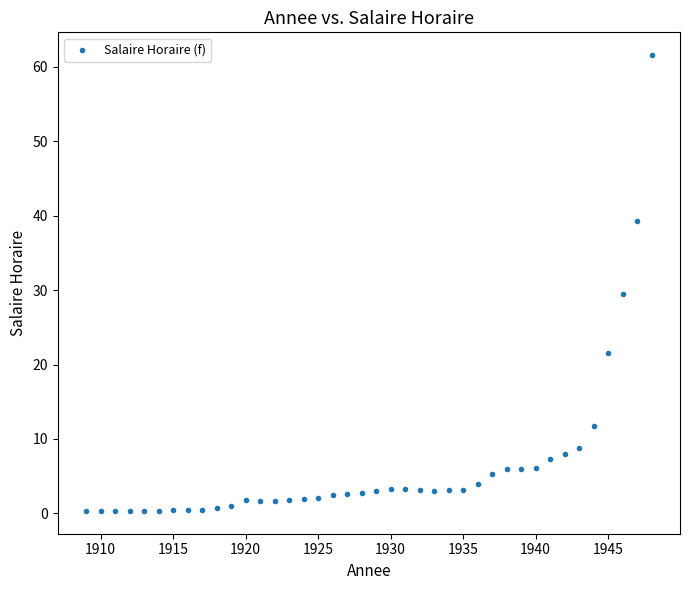

What is the range of X values (max minus min)?

39.0